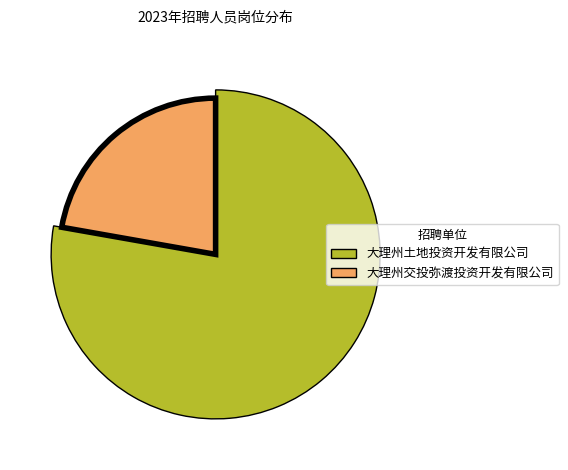

Do 大理州土地投资开发有限公司 and 大理州交投弥渡投资开发有限公司 together represent more than half of the pie?

Yes